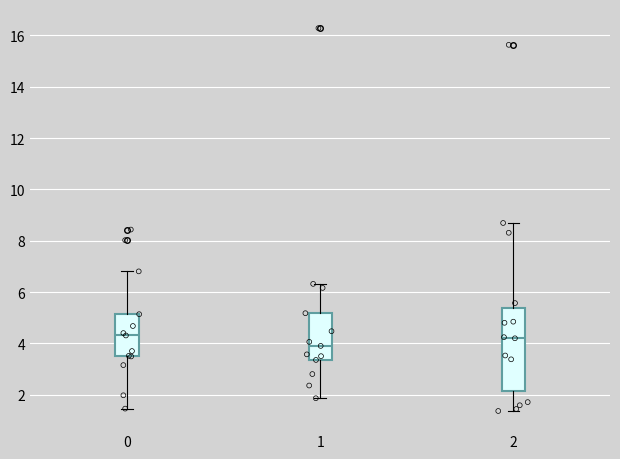

Where does the upper whisker of the box at x = 2 end on the y-axis? The values are not printed on the chart, so give them approximately, as read against the axis.

8.6